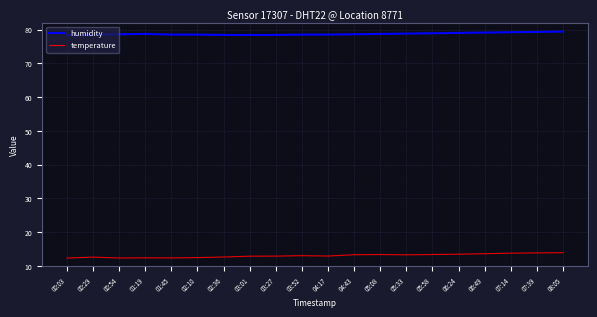

What is the difference between the highest and lowest values at 02:36?

65.7